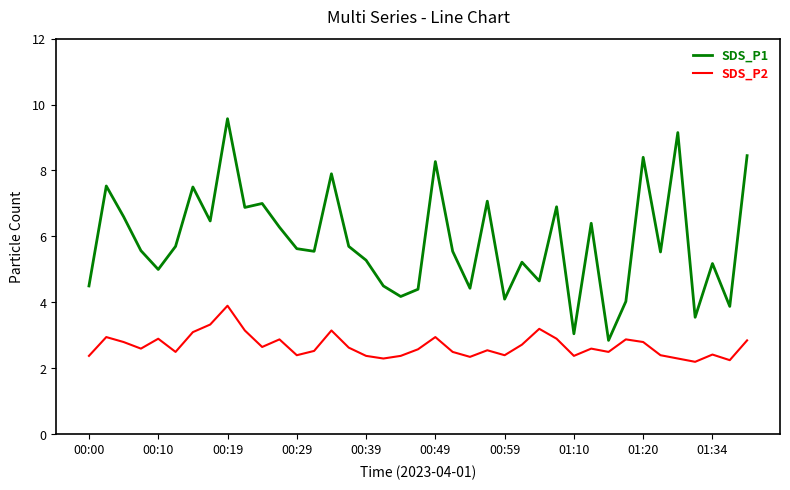

Which series has the widest spread of values?

SDS_P1